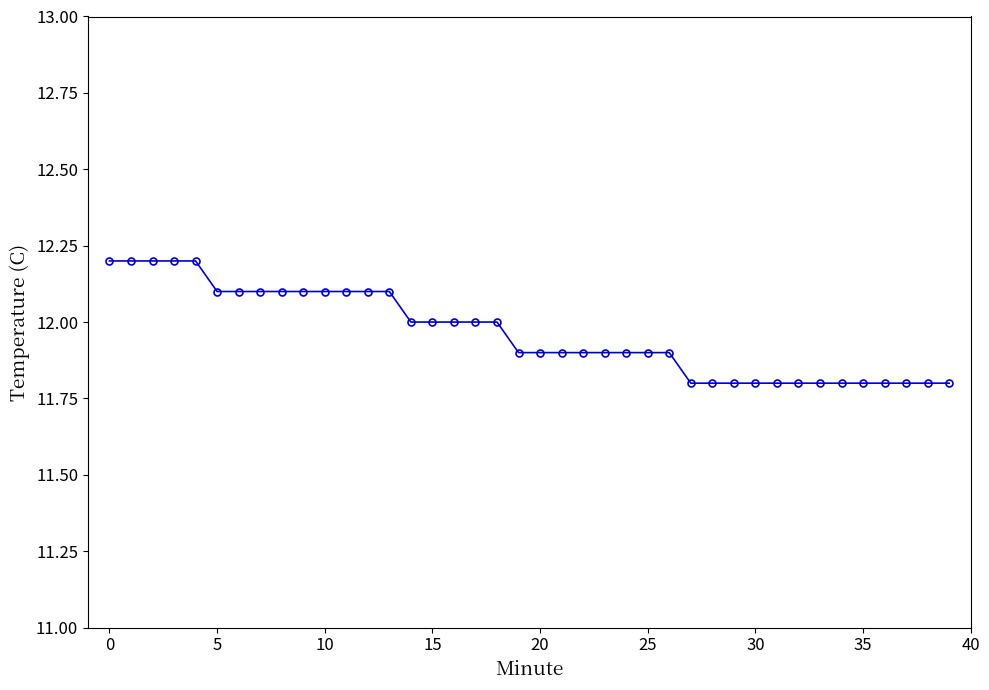

What is the value of the 3rd point from the left?

12.2